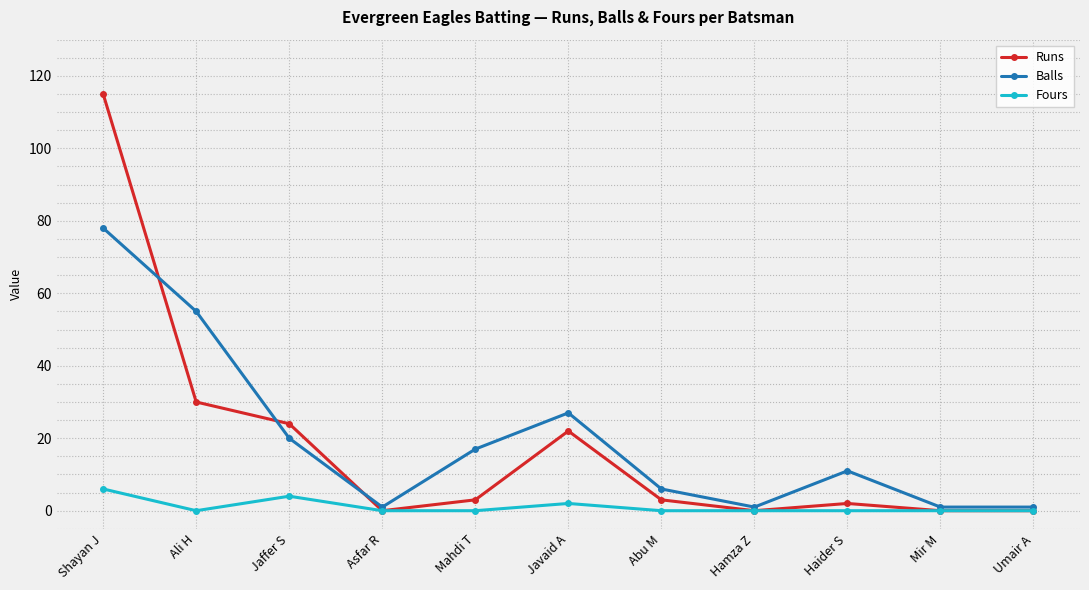

Between Ali H and Abu M, which series saw the biggest shift?

Balls